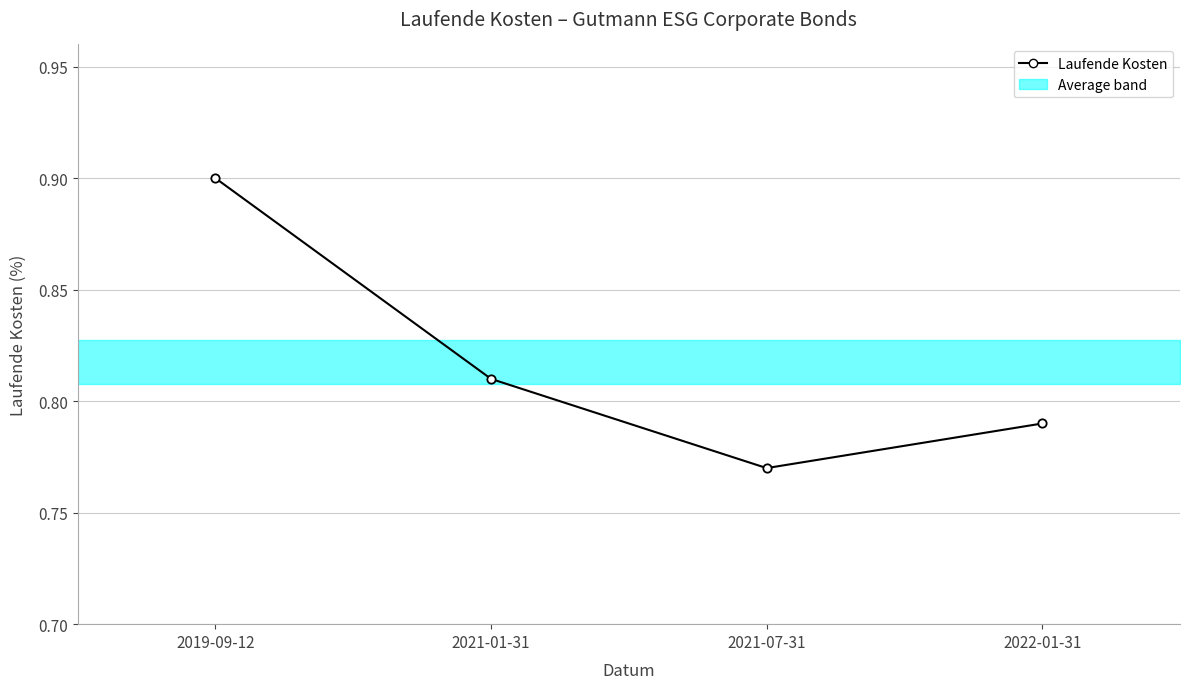

What is the label of the 3rd point from the right?

2021-01-31